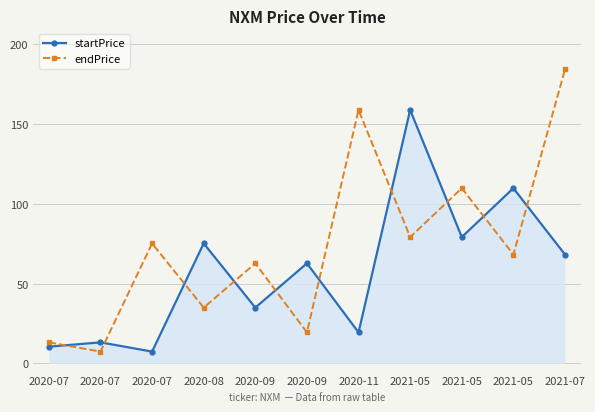

How many lines are shown in the chart?

2